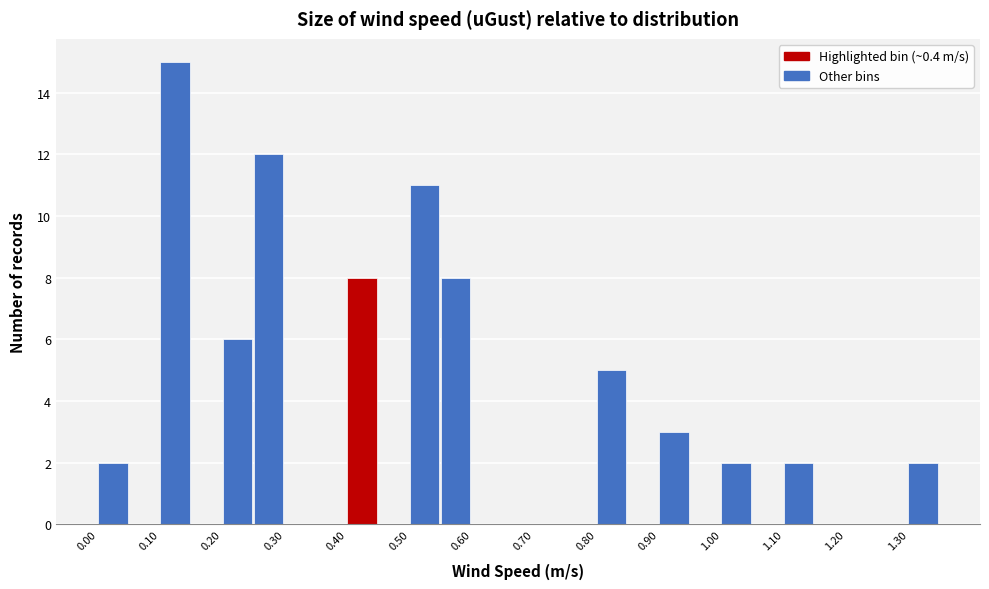

Reading left to right, transcribe this chart: for each bar, give the range it covers on the x-axis and its height. The values are not printed on the chart, so give them approximately, as read against the axis.

0.00 to 0.05: 2
0.05 to 0.10: 0
0.10 to 0.15: 15
0.15 to 0.20: 0
0.20 to 0.25: 6
0.25 to 0.30: 12
0.30 to 0.35: 0
0.35 to 0.40: 0
0.40 to 0.45: 8
0.45 to 0.50: 0
0.50 to 0.55: 11
0.55 to 0.60: 8
0.60 to 0.65: 0
0.65 to 0.70: 0
0.70 to 0.75: 0
0.75 to 0.80: 0
0.80 to 0.85: 5
0.85 to 0.90: 0
0.90 to 0.95: 3
0.95 to 1.00: 0
1.00 to 1.05: 2
1.05 to 1.10: 0
1.10 to 1.15: 2
1.15 to 1.20: 0
1.20 to 1.25: 0
1.25 to 1.30: 0
1.30 to 1.35: 2